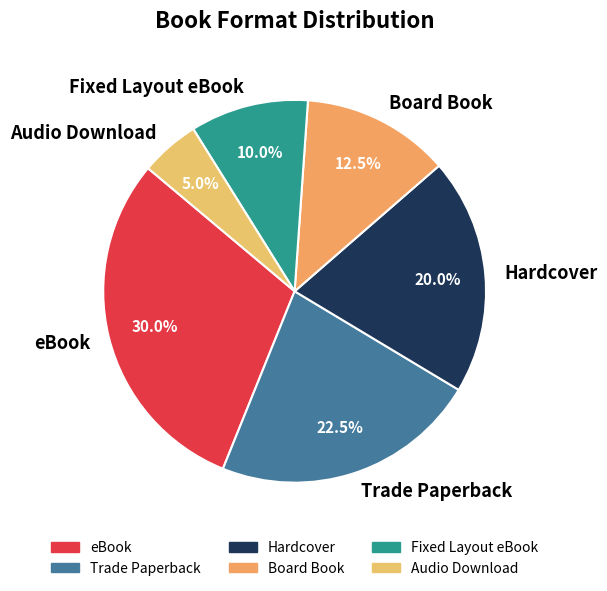

Rank the categories by value from lowest to highest.

Audio Download, Fixed Layout eBook, Board Book, Hardcover, Trade Paperback, eBook